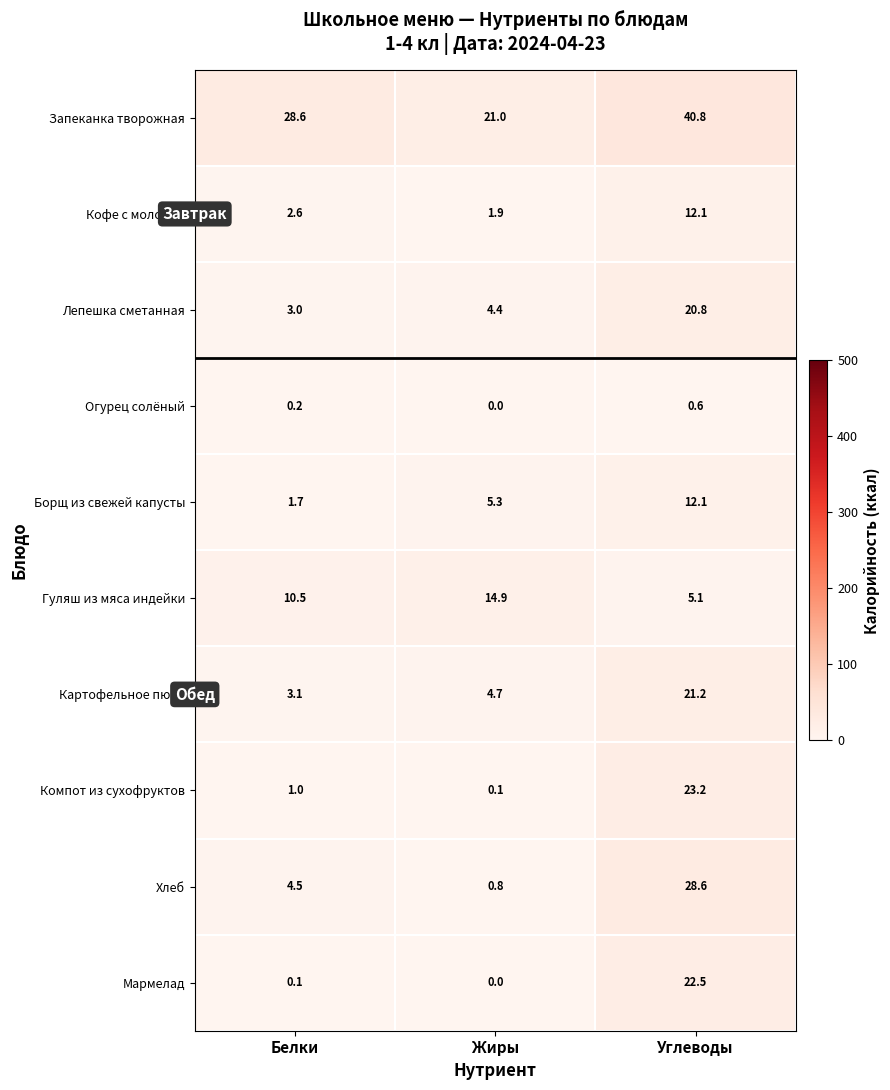

What is the spread (max minus min) of values at Белки?

28.5